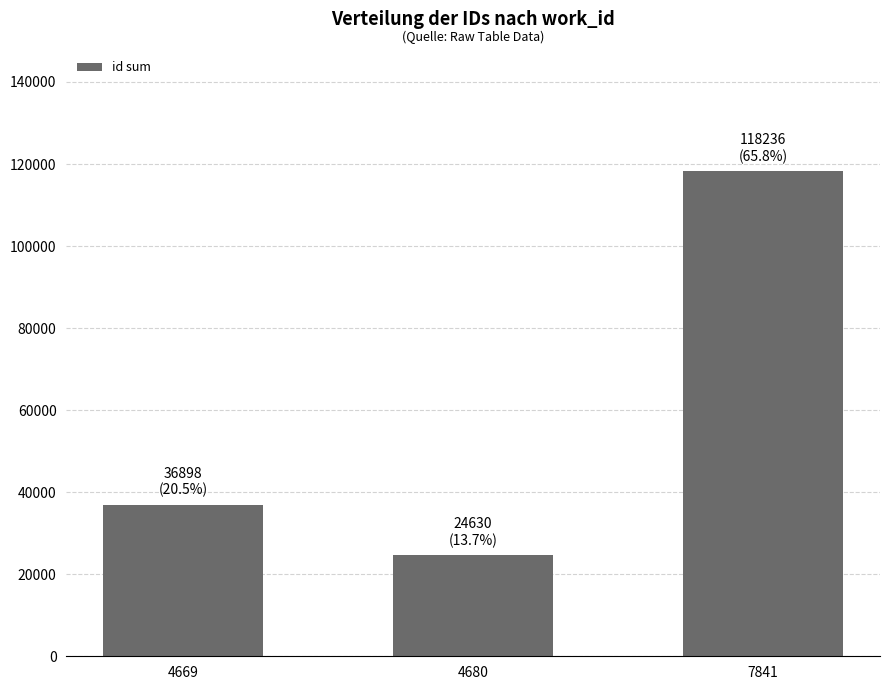

Is it true that the value at 7841 is 118236?

True